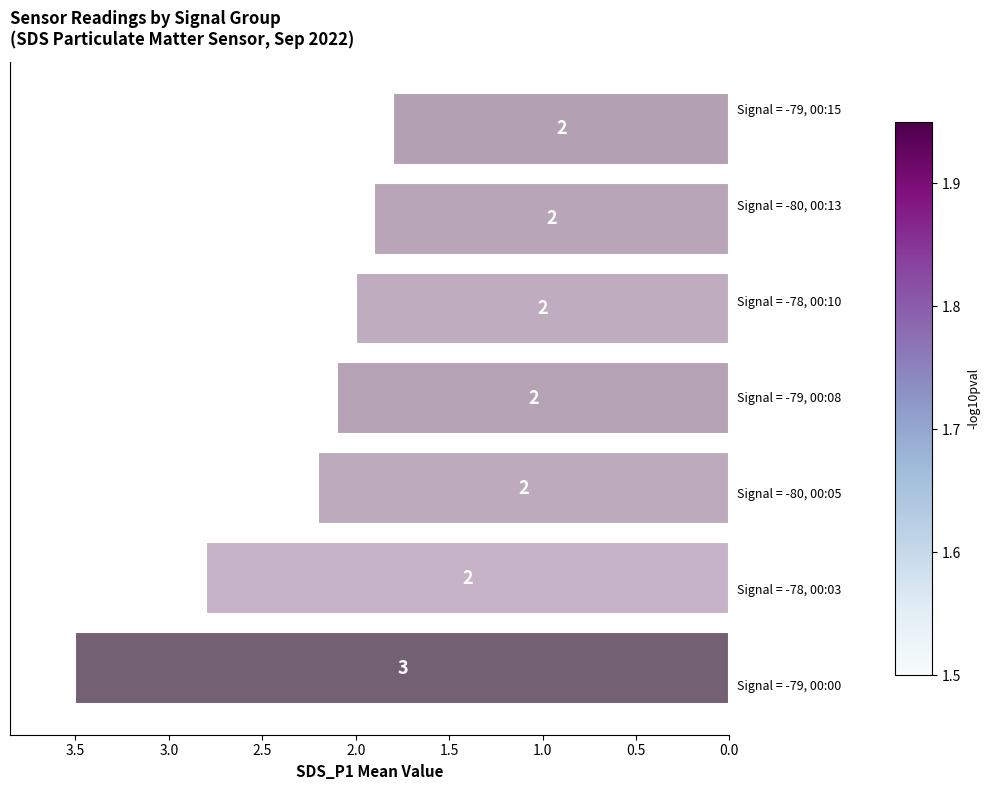

What is the minimum value shown in the chart?

1.8